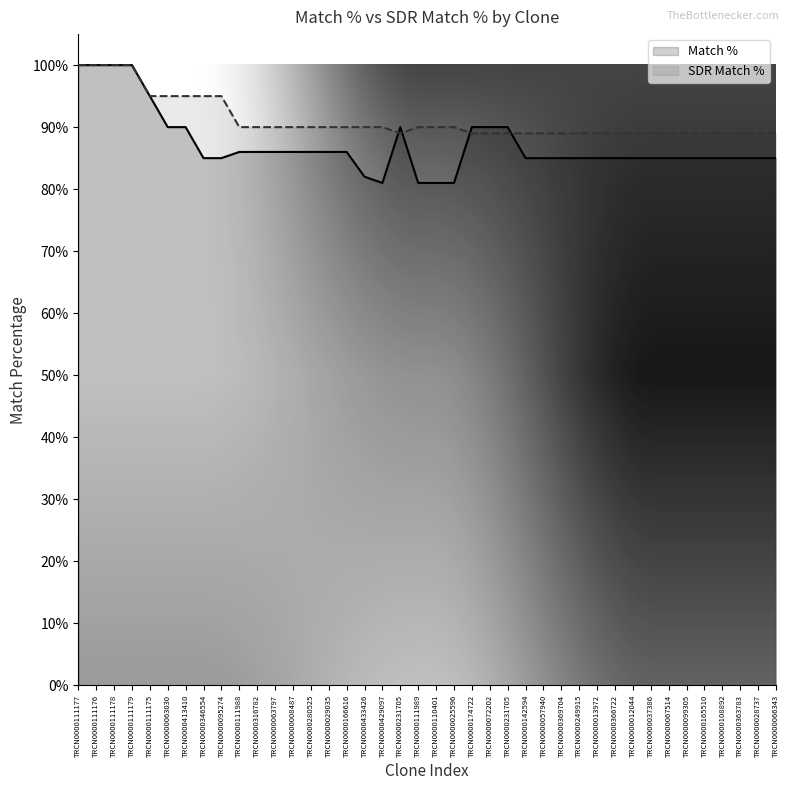

True or false: Match % and SDR Match % cross at least once.

True